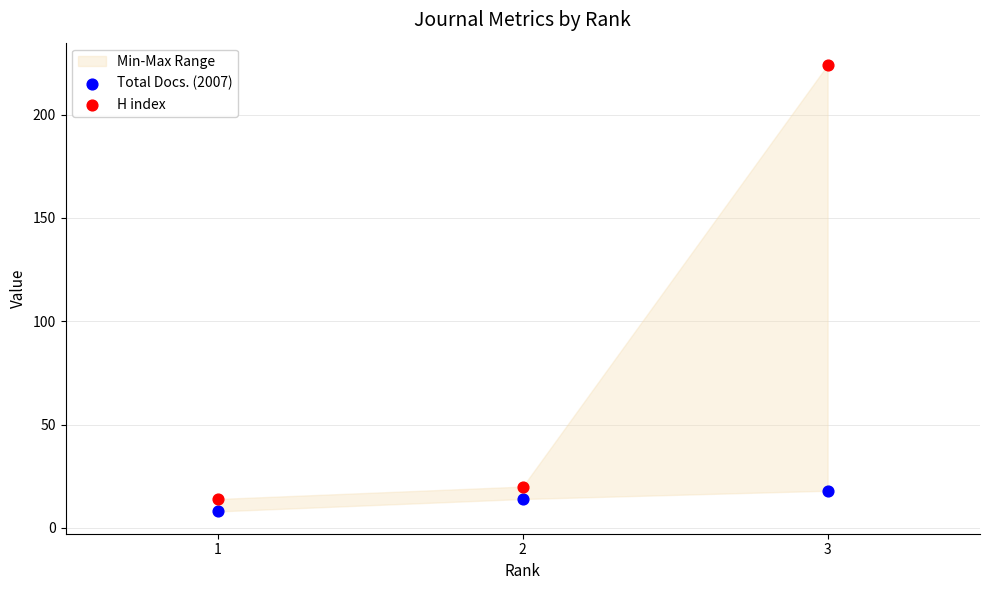

At how many categories does at least one series exceed 109?

1